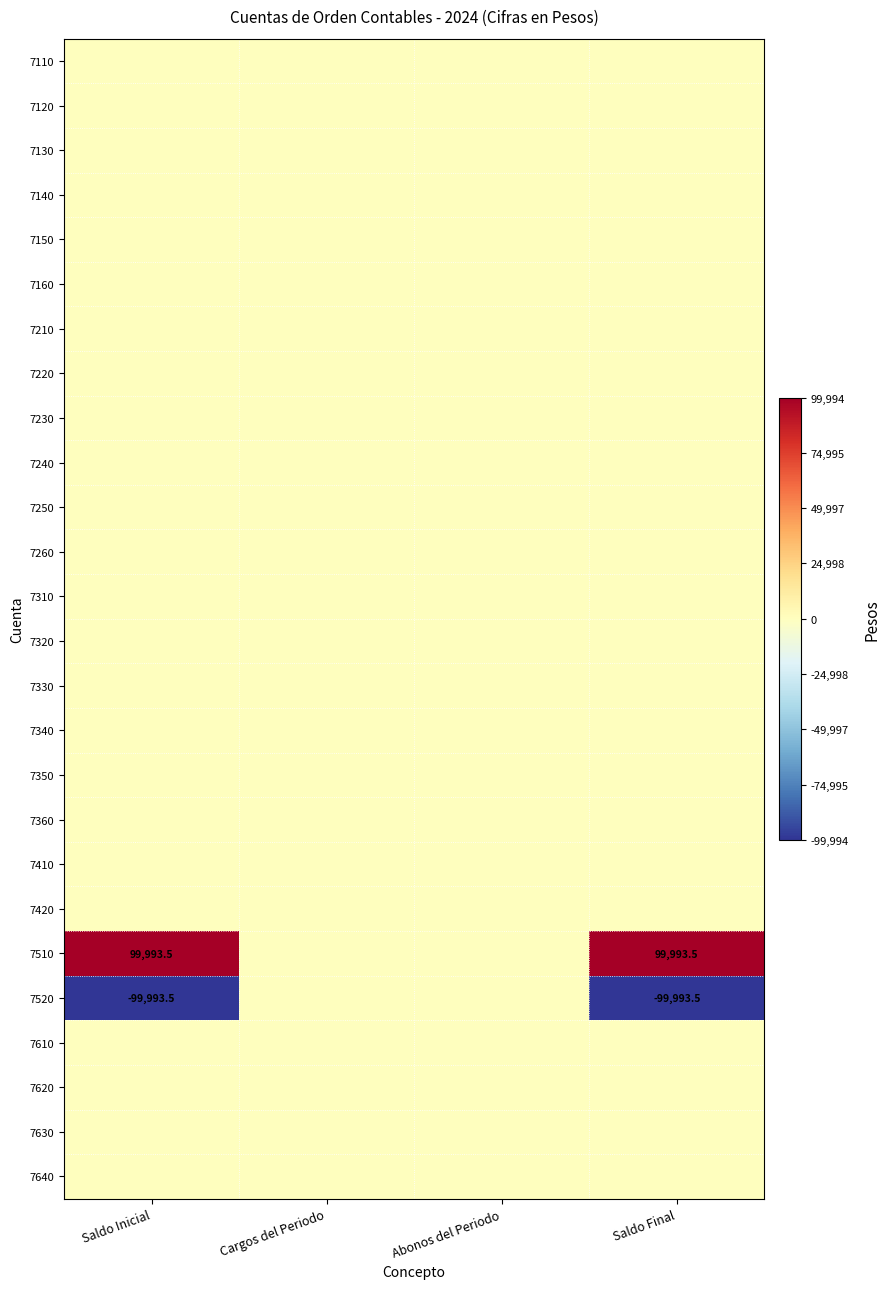

The 7330 series shows 0.0 at Cargos del Periodo. True or false?

True